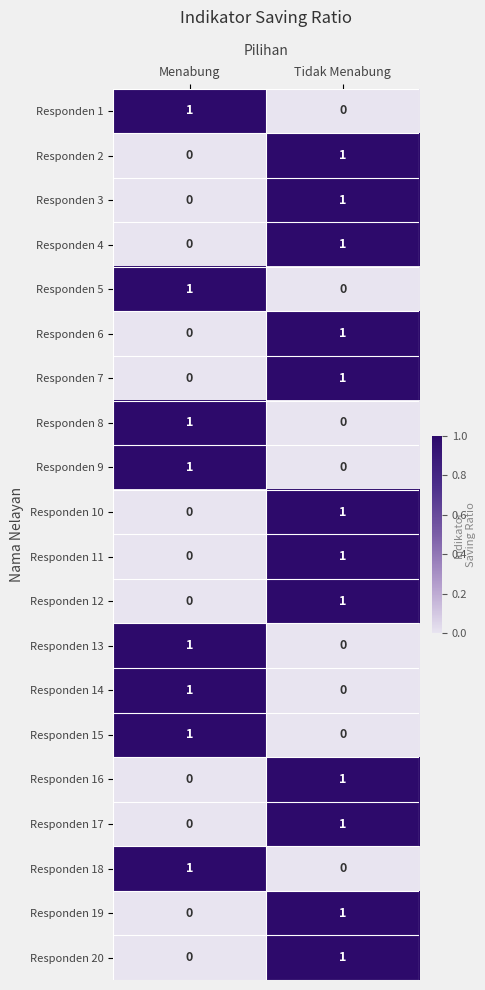

What is the total value across all series at Tidak Menabung?

12